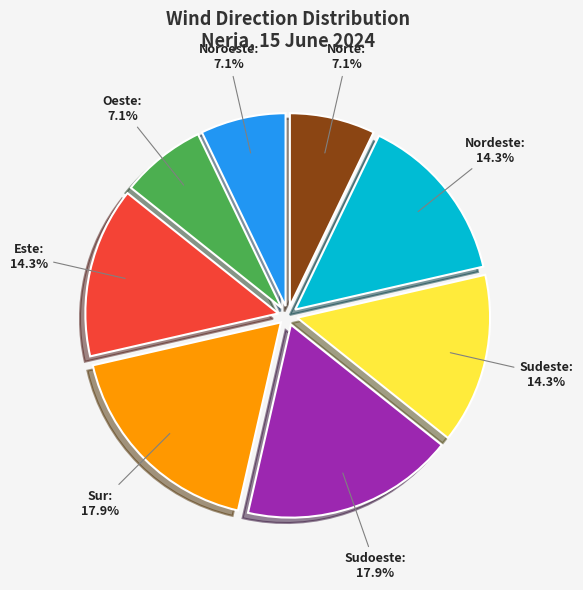

How many slices are in this pie chart?

8